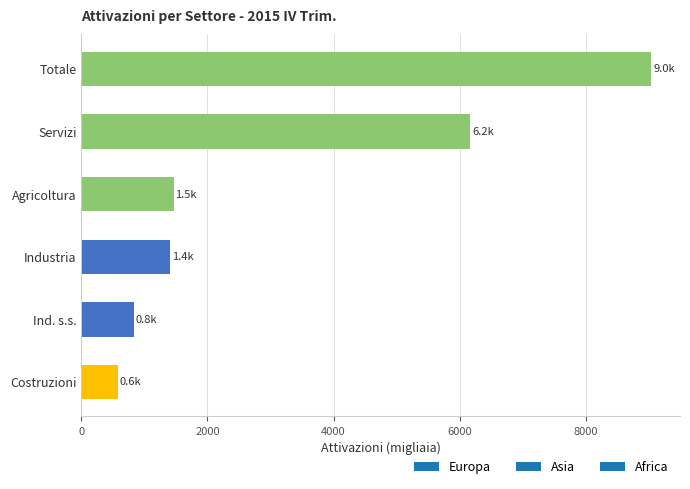

What is the difference between the second highest and second lowest values?

5331.9